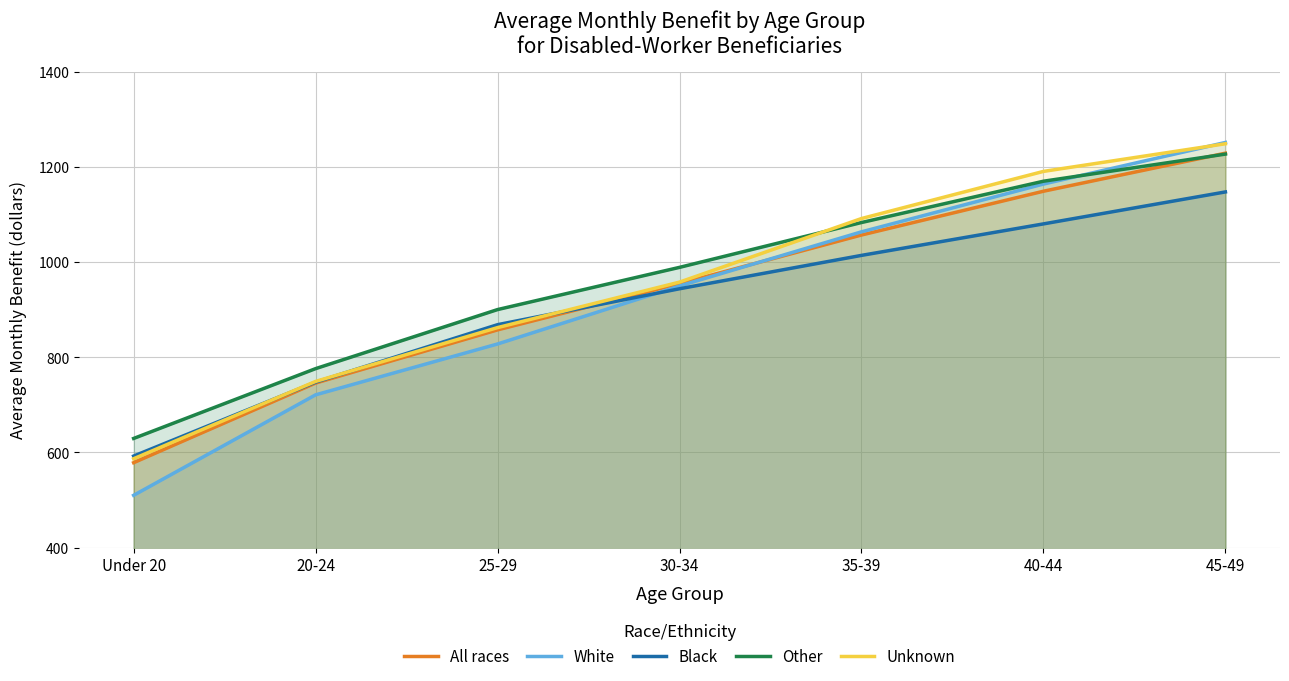

How many times do White and Unknown cross each other?

1